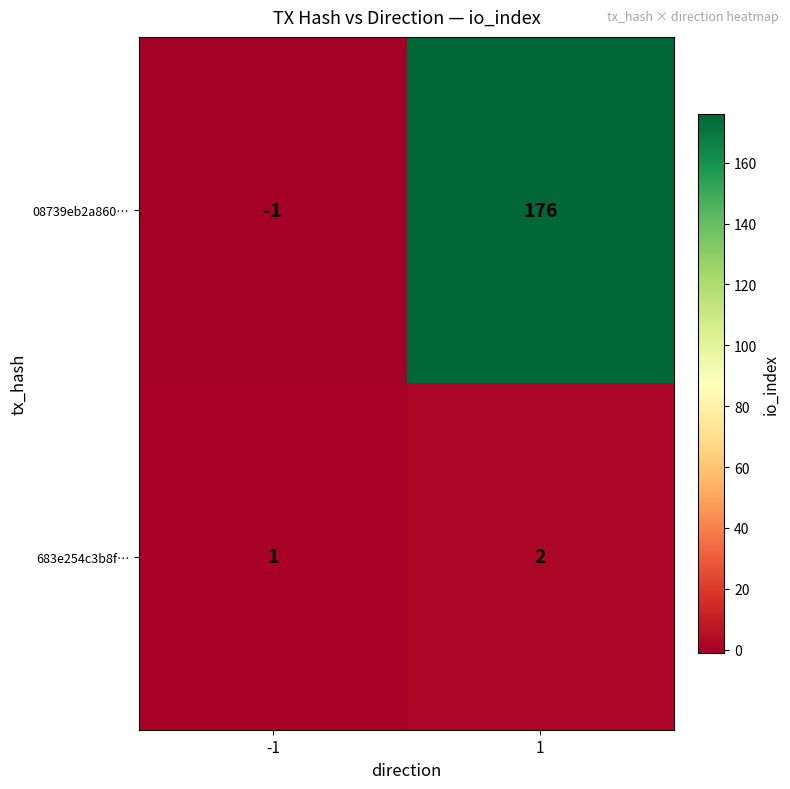

Reading left to right, list all the values displayed in this chart.

08739eb2a860…: -1=-1	1=176
683e254c3b8f…: -1=1	1=2